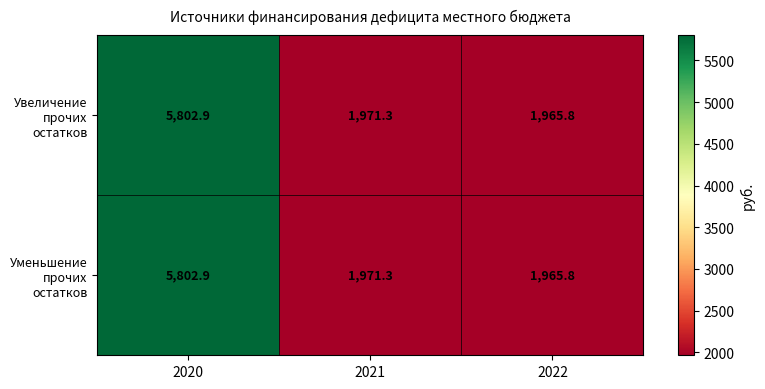

Is it true that Увеличение прочих остатков equals 4014.6 at 2020?

False